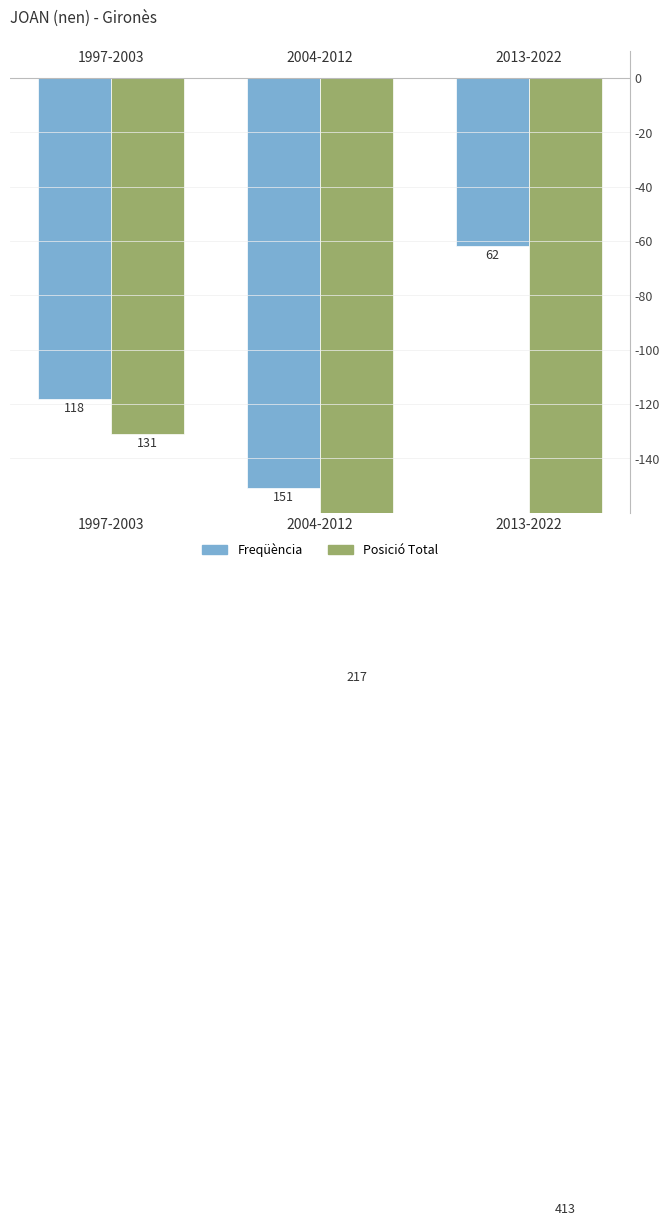

Reading left to right, extract all data points from this chart.

Freqüència: -118	-151	-62
Posició Total: -131	-217	-413